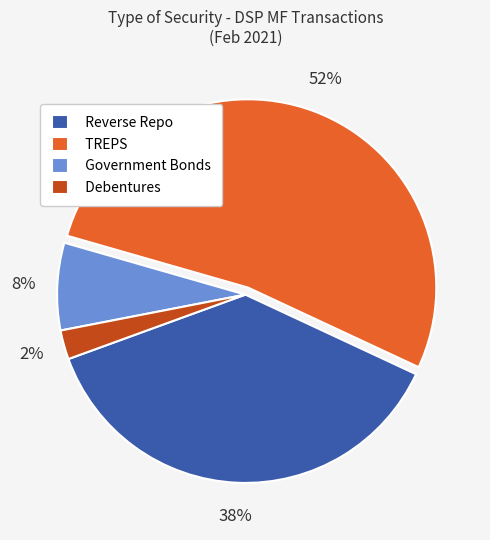

Rank the categories by value from highest to lowest.

TREPS, Reverse Repo, Government Bonds, Debentures